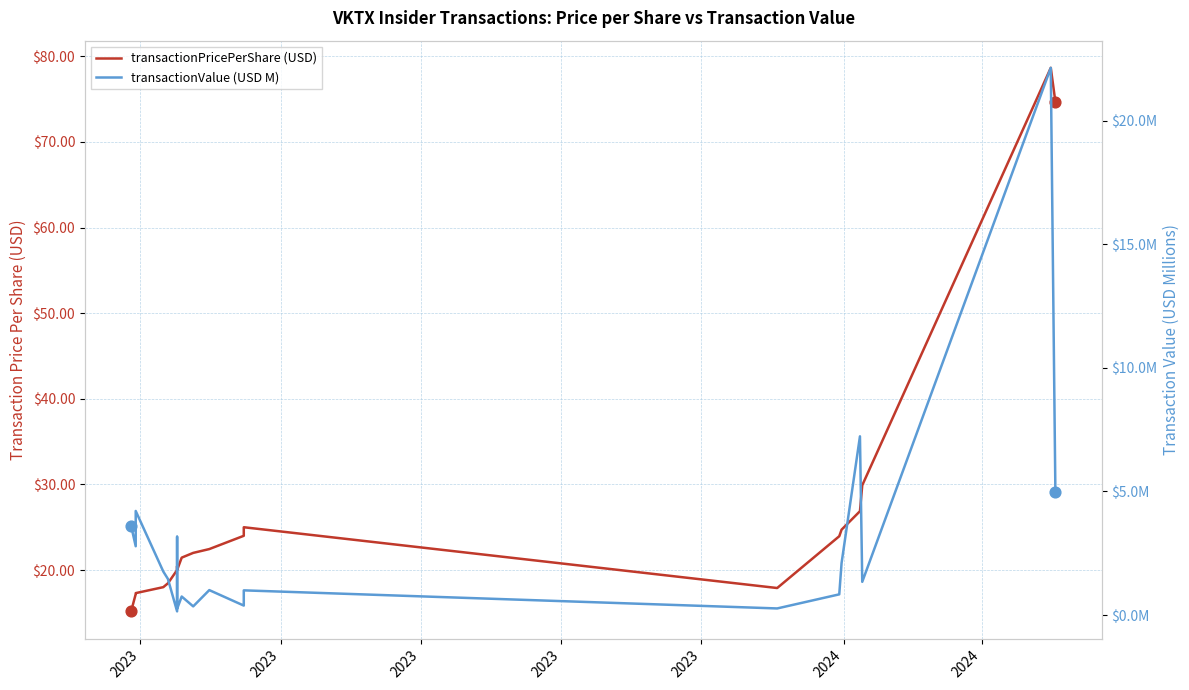

Which series contains the highest Y value?

transactionPricePerShare (USD)